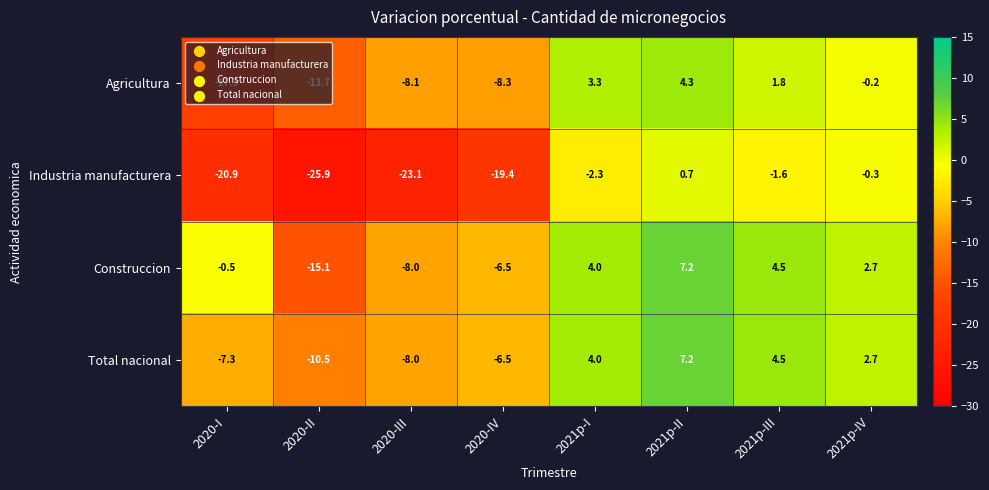

What is the average value of the Construccion series?

-1.5